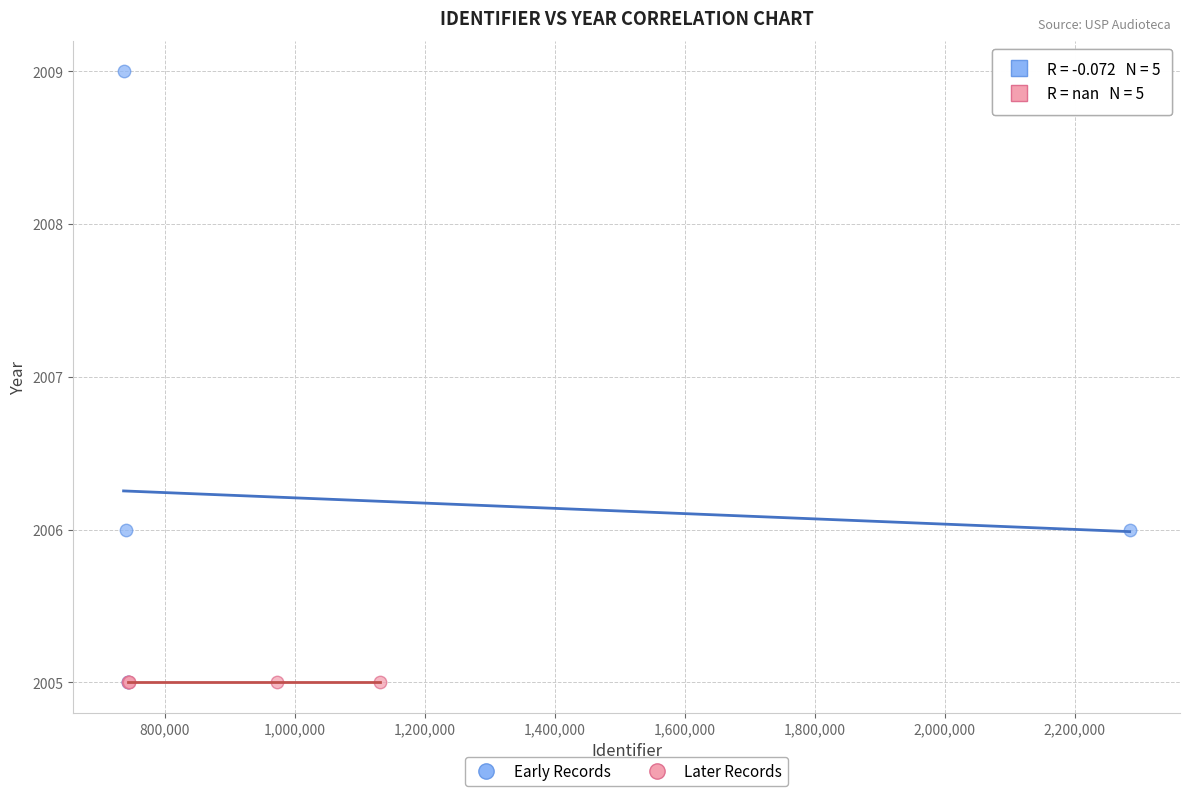

Which series contains the highest Y value?

Early Records